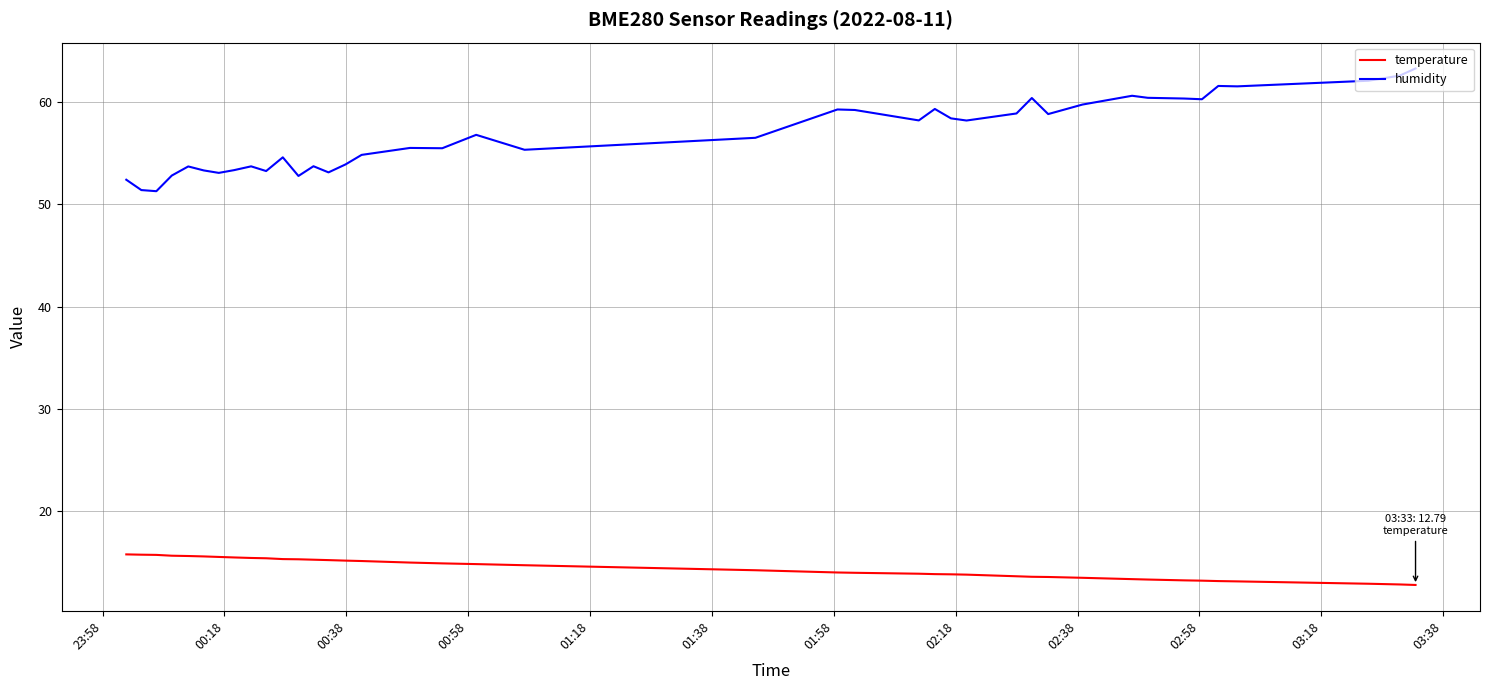

What is the maximum value shown in the chart?

63.3